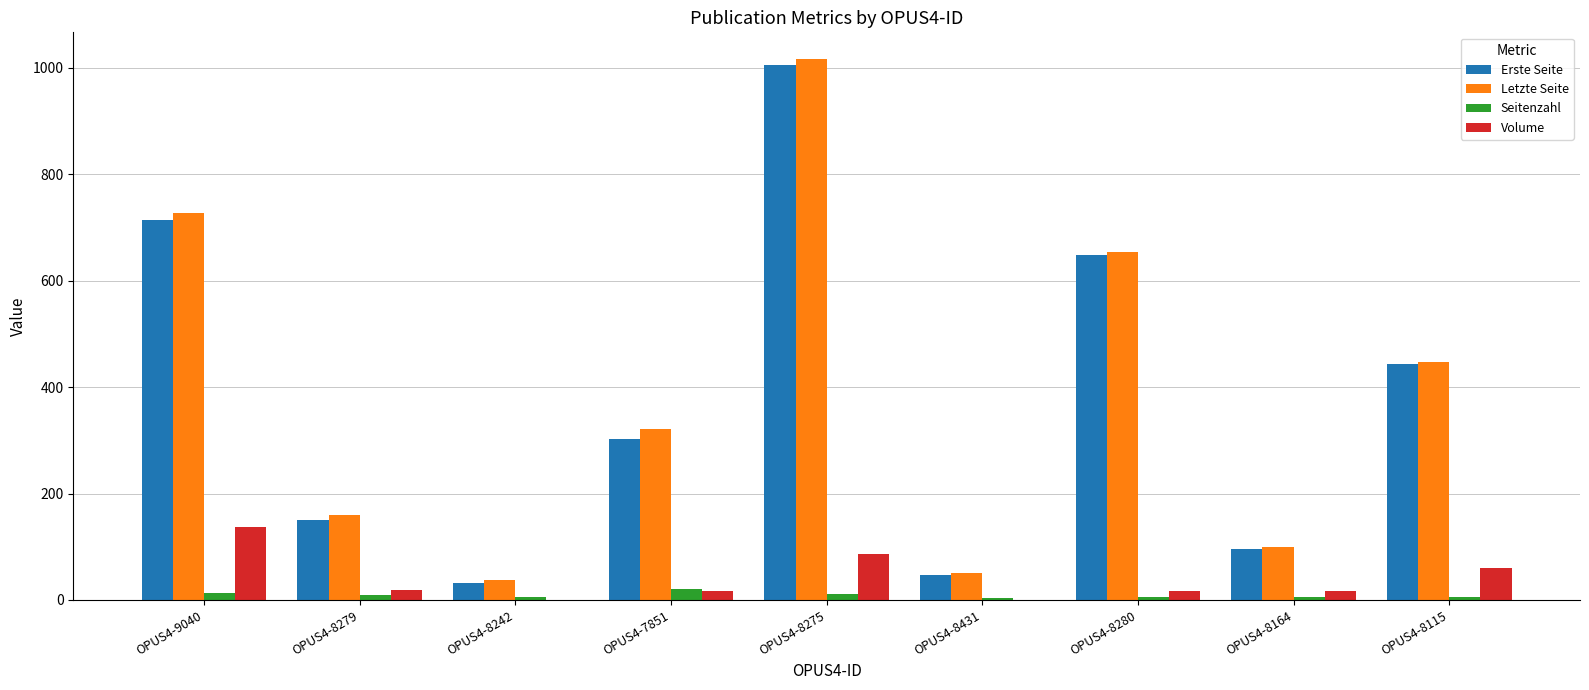

Is it true that Letzte Seite equals 51 at OPUS4-8431?

True